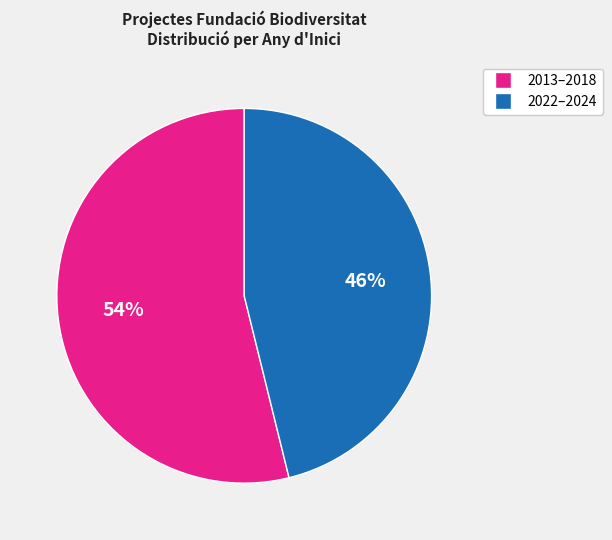

To the nearest percent, what is the average slice percentage?

50%